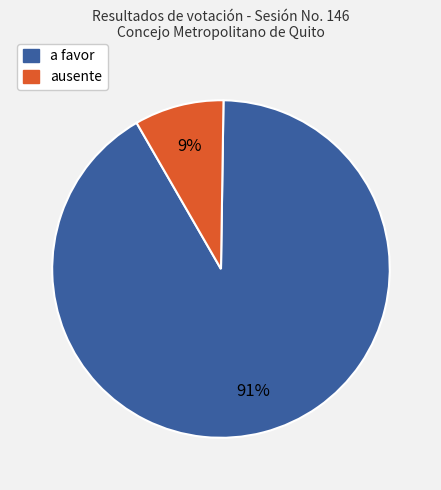

How many segments does this pie chart have?

2